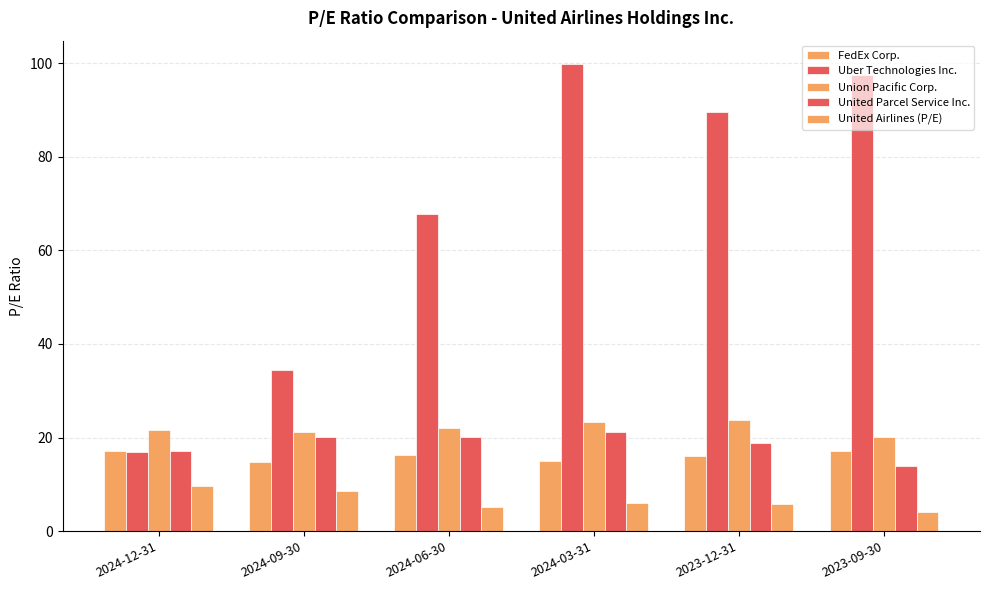

What is the sum of the Union Pacific Corp. values at 2023-09-30 and 2024-12-31?

41.8